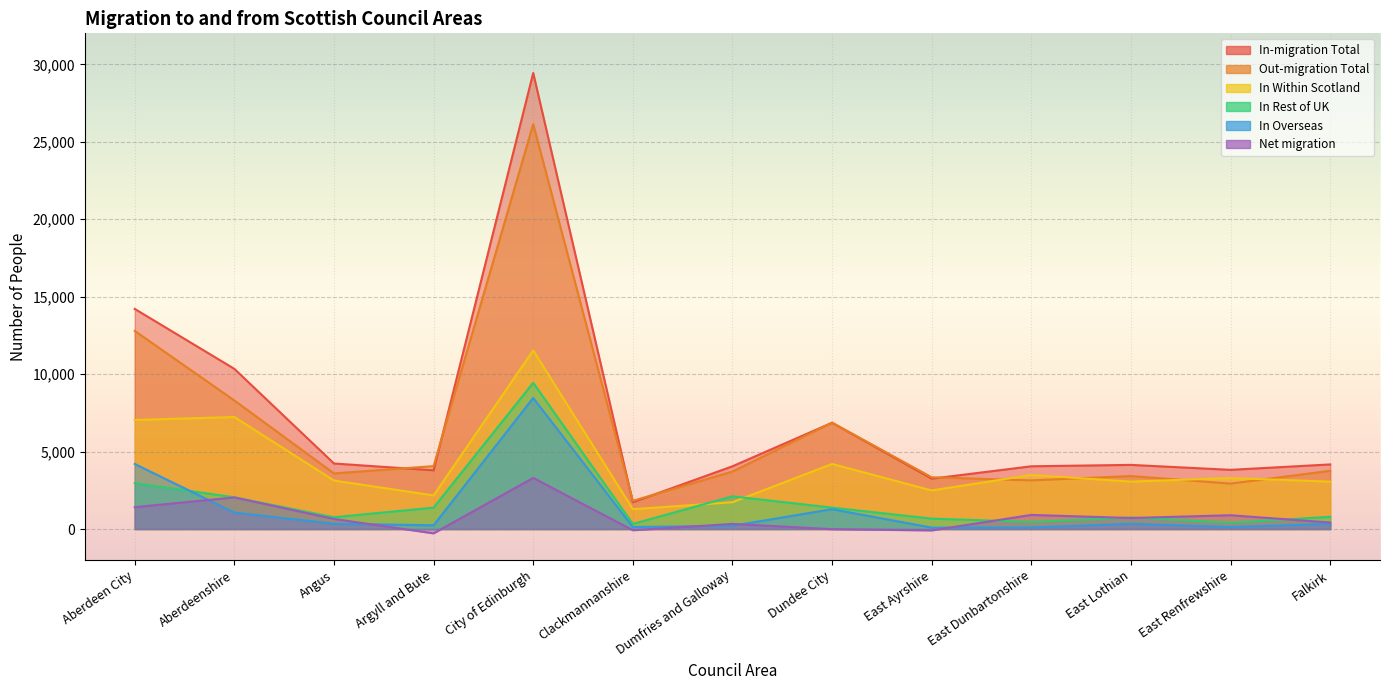

Between Dundee City and Falkirk, which series saw the biggest shift?

Out-migration Total